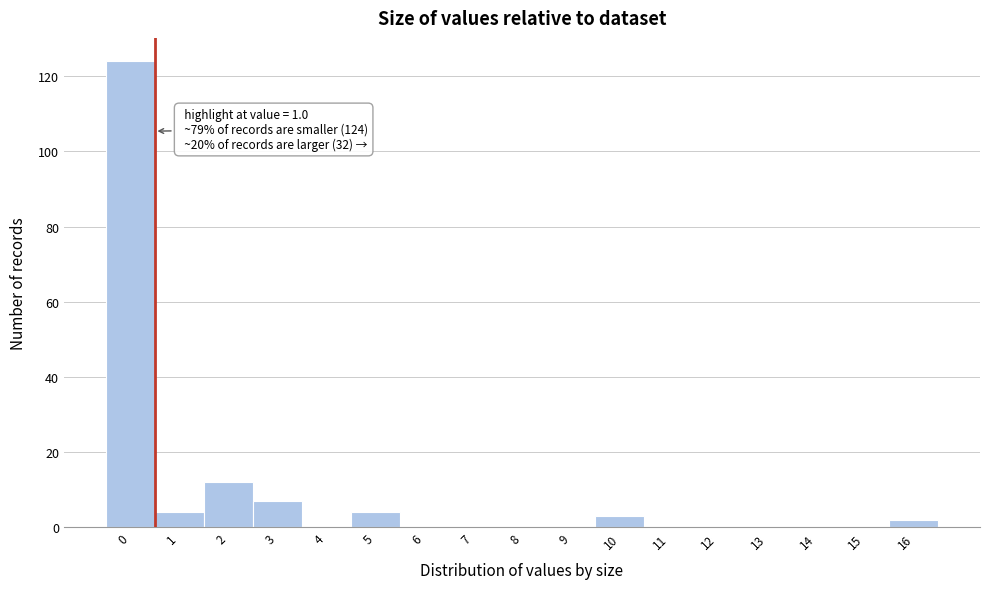

Reading left to right, extract all data points from this chart.

0=124	1=4	2=12	3=7	4=0	5=4	6=0	7=0	8=0	9=0	10=3	11=0	12=0	13=0	14=0	15=0	16=2